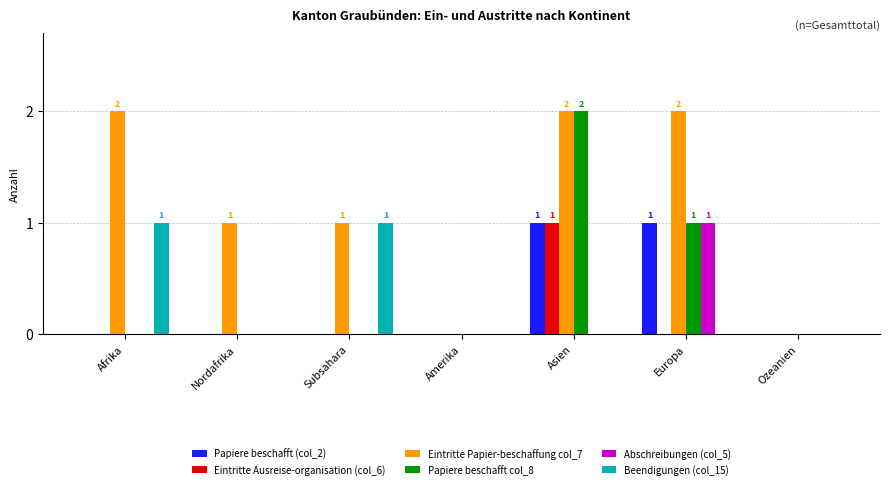

Reading right to left, extract all data points from this chart.

Papiere beschafft (col_2): Ozeanien=0	Europa=1	Asien=1	Amerika=0	Subsahara=0	Nordafrika=0	Afrika=0
Eintritte Ausreise-organisation (col_6): Ozeanien=0	Europa=0	Asien=1	Amerika=0	Subsahara=0	Nordafrika=0	Afrika=0
Eintritte Papier-beschaffung col_7: Ozeanien=0	Europa=2	Asien=2	Amerika=0	Subsahara=1	Nordafrika=1	Afrika=2
Papiere beschafft col_8: Ozeanien=0	Europa=1	Asien=2	Amerika=0	Subsahara=0	Nordafrika=0	Afrika=0
Abschreibungen (col_5): Ozeanien=0	Europa=1	Asien=0	Amerika=0	Subsahara=0	Nordafrika=0	Afrika=0
Beendigungen (col_15): Ozeanien=0	Europa=0	Asien=0	Amerika=0	Subsahara=1	Nordafrika=0	Afrika=1